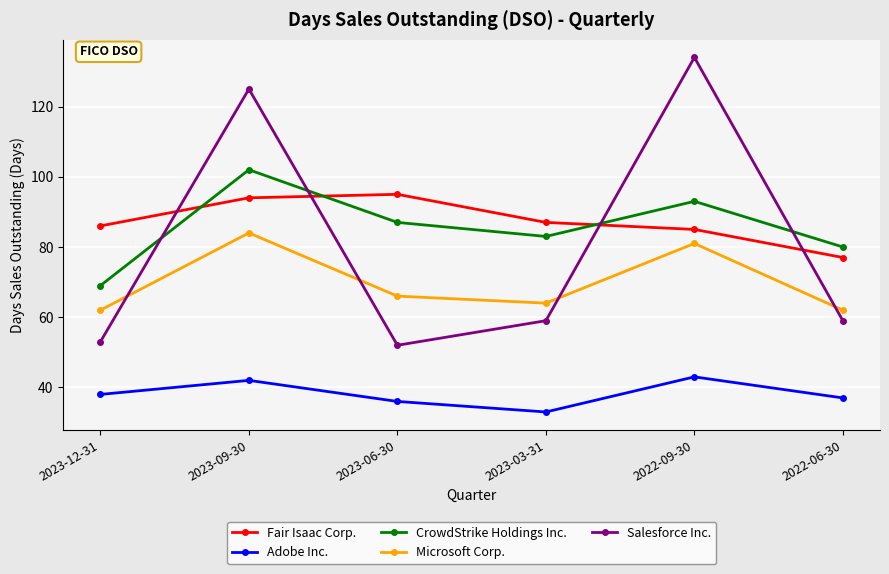

What is the difference between the maximum and second lowest values in the Adobe Inc. series?

7